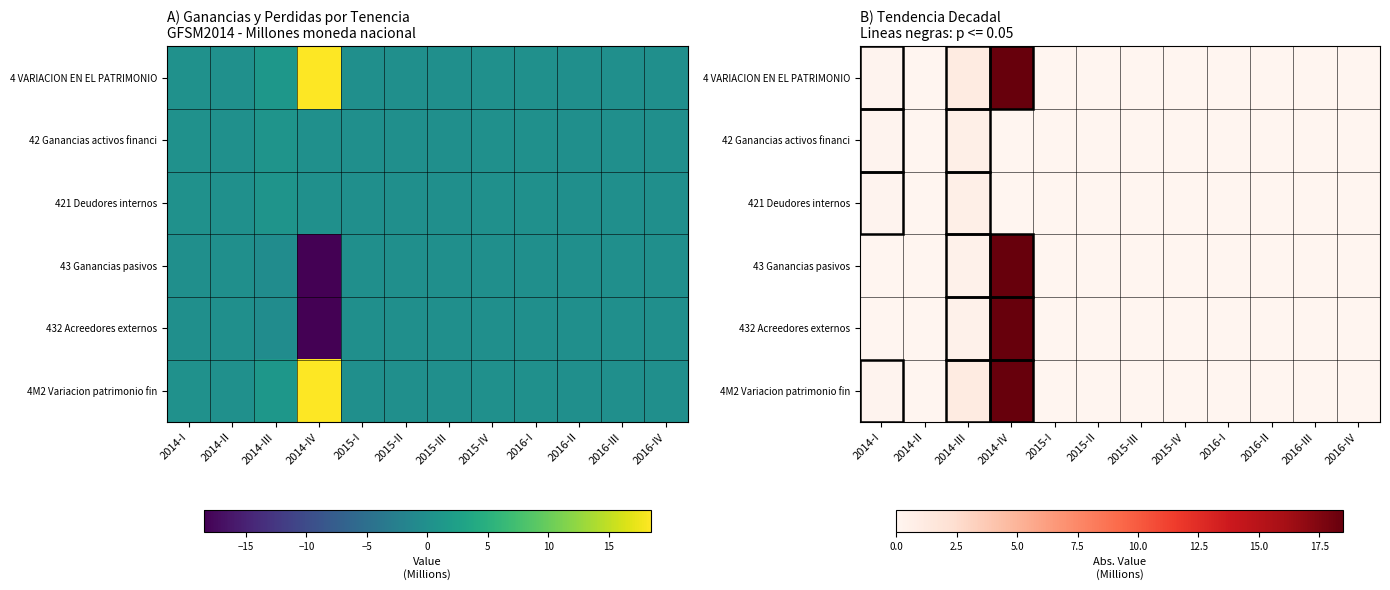

What is the average value of the 421 Deudores internos series?

0.1